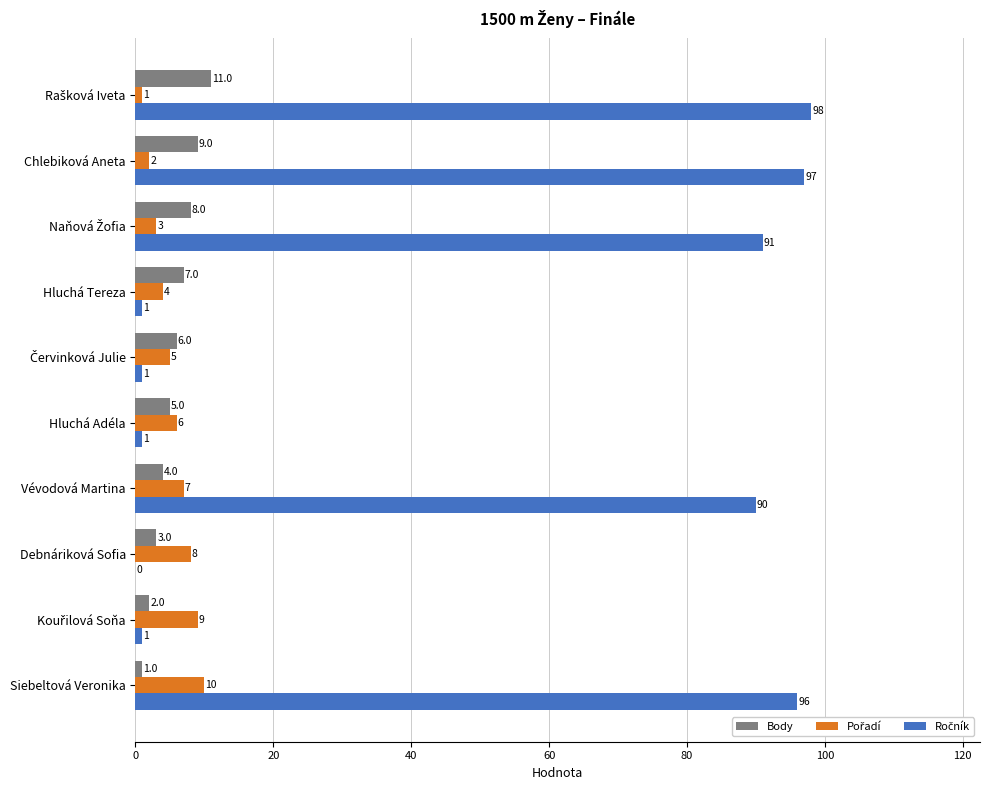

What is the total value across all series at Hluchá Tereza?

12